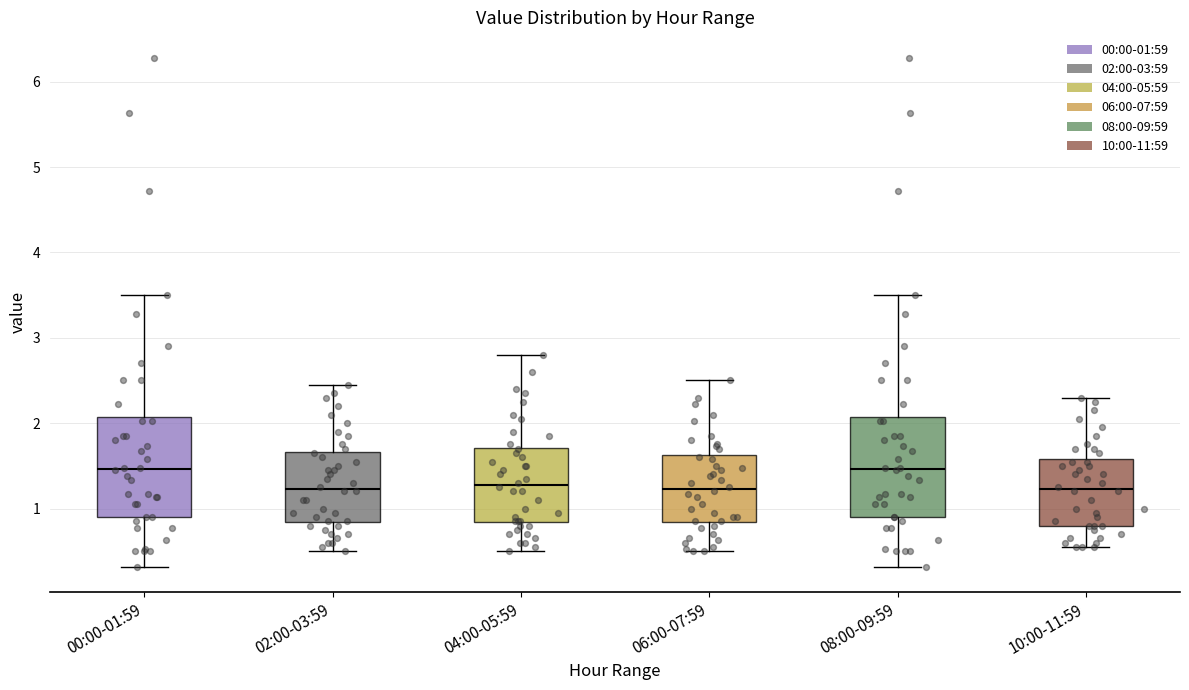

Where is the lower edge of the box for 10:00-11:59 on the y-axis? The values are not printed on the chart, so give them approximately, as read against the axis.

0.8